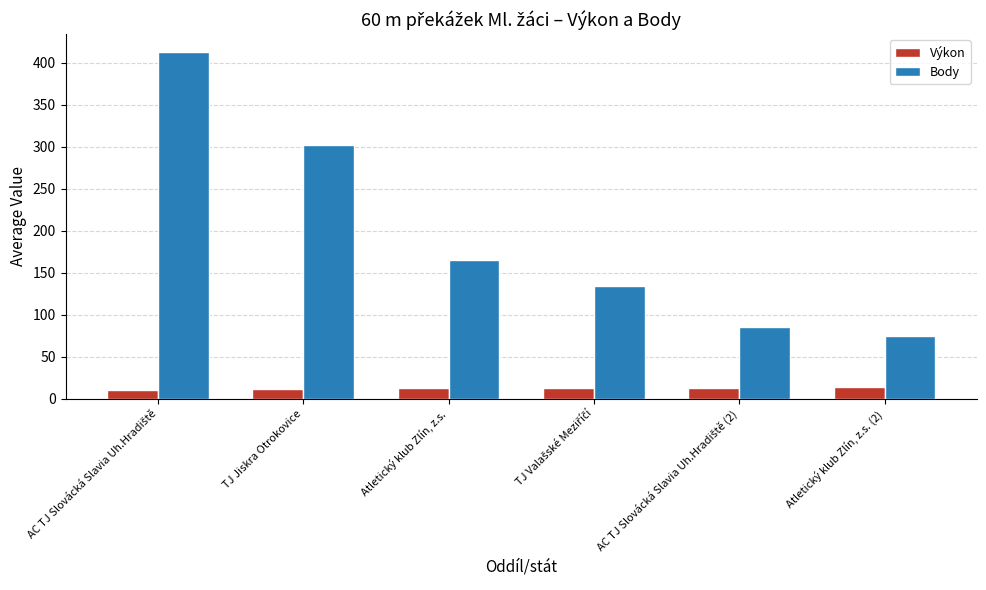

What is the average value of the Body series?

195.8